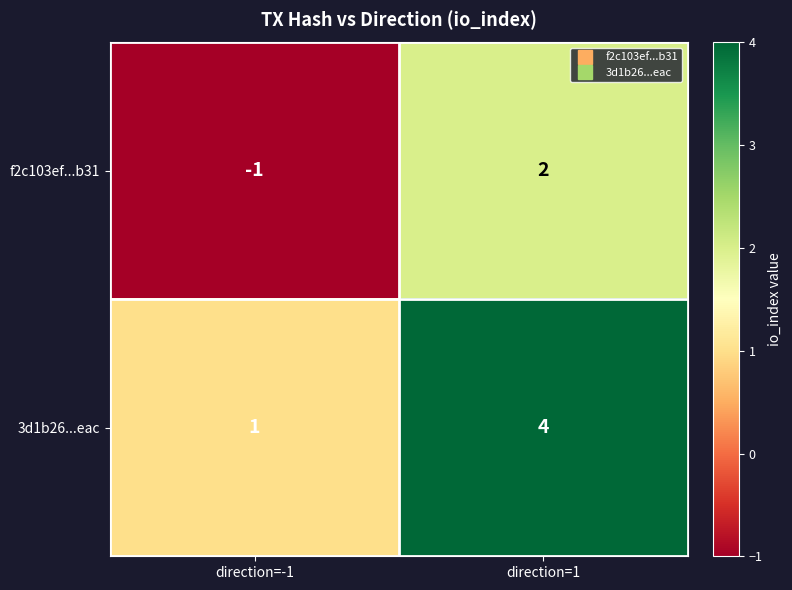

Is it true that 3d1b26...eac equals 1 at direction=-1?

True